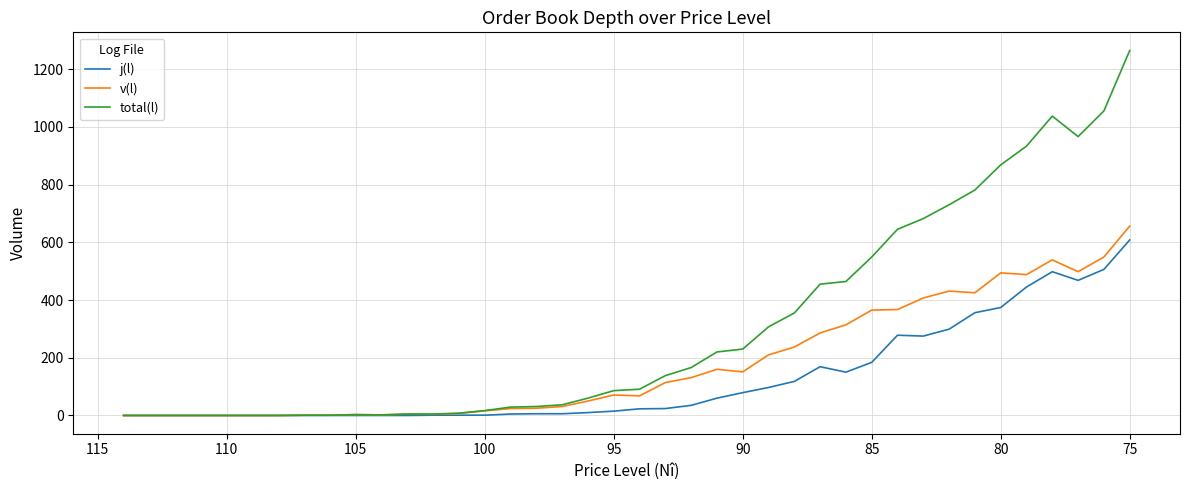

Is the value of v(l) at 39 greater than the value of total(l) at 18?

Yes